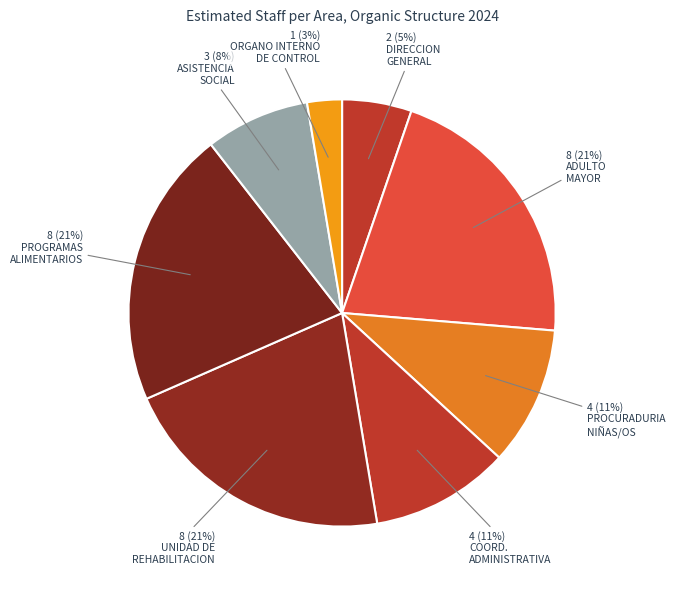

Rank the categories by value from highest to lowest.

COORDINACION DE ADULTO MAYOR, AREA DE UNIDAD DE REHABILITACION, COORDINACION DE PROGRAMAS ALIMENTARIOS, PROCURADURIA DE PROTECCION DE NIÑAS/OS, COORDINACION ADMINISTRATIVA, COORDINACION DE ASISTENCIA SOCIAL, DIRECCION GENERAL, ORGANO INTERNO DE CONTROL